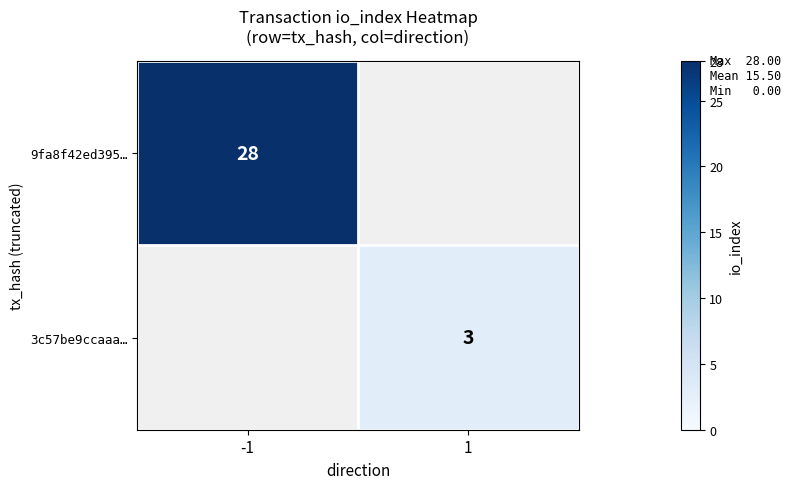

The 3c57be9ccaaa… series shows 4.6 at 1. True or false?

False